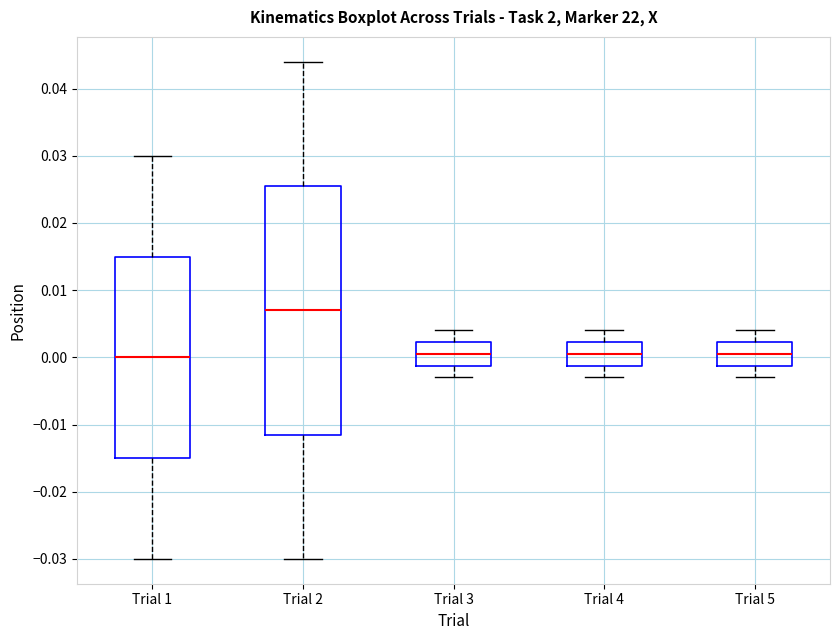

Where does the lower whisker of the box for Trial 4 end on the y-axis? The values are not printed on the chart, so give them approximately, as read against the axis.

-0.003